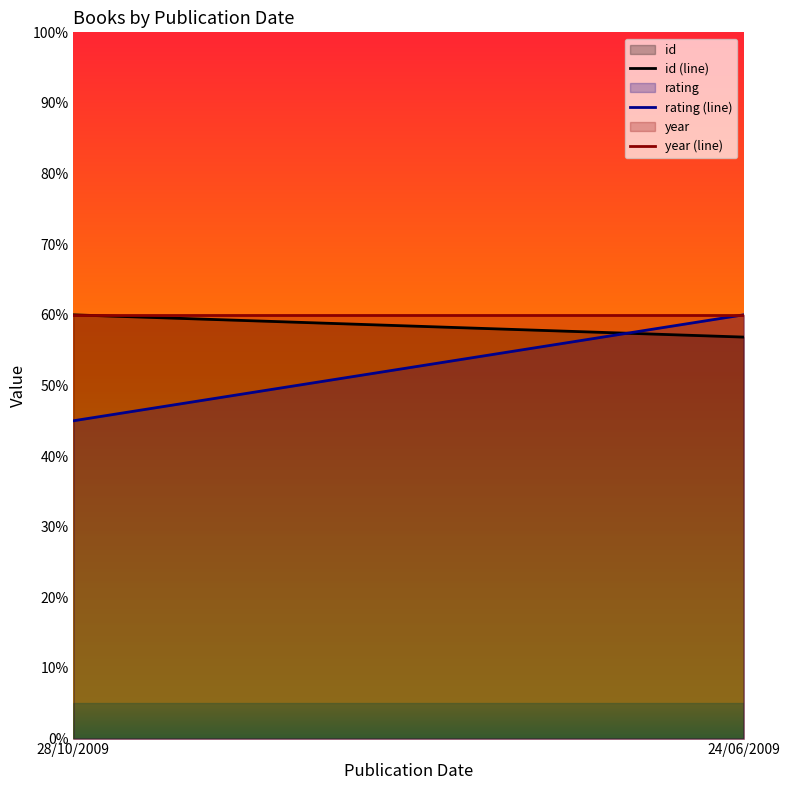

What is the value of the id (line) point at the 2nd from the left?

56.8